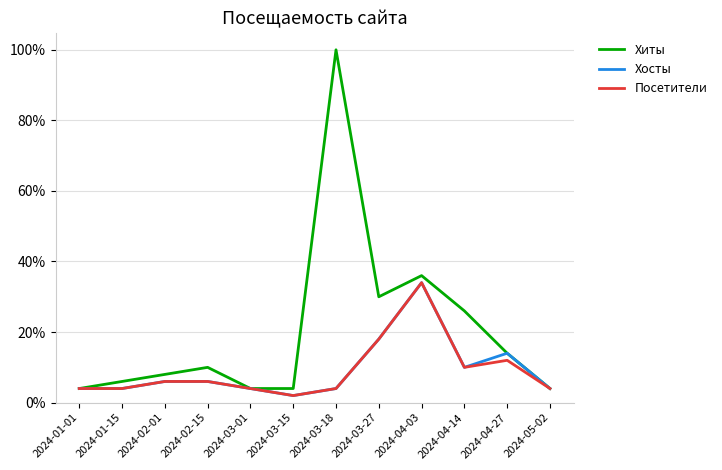

What are all the series names shown in the legend?

Хиты, Хосты, Посетители